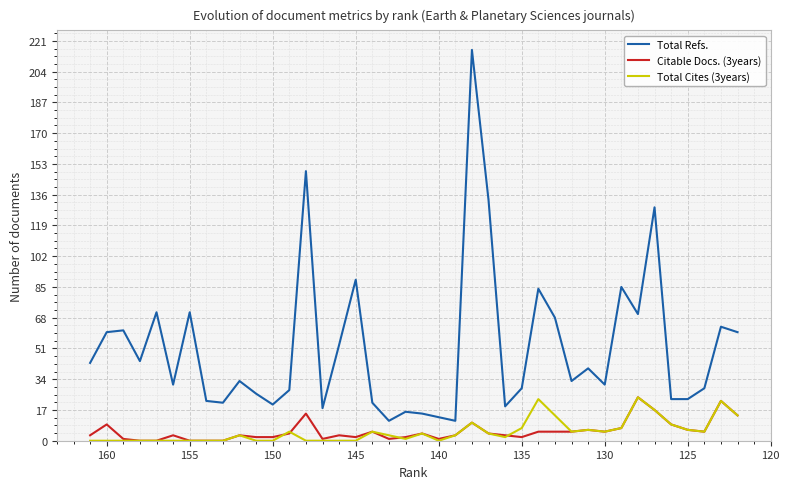

How many values in the Total Refs. series are below 33?

19